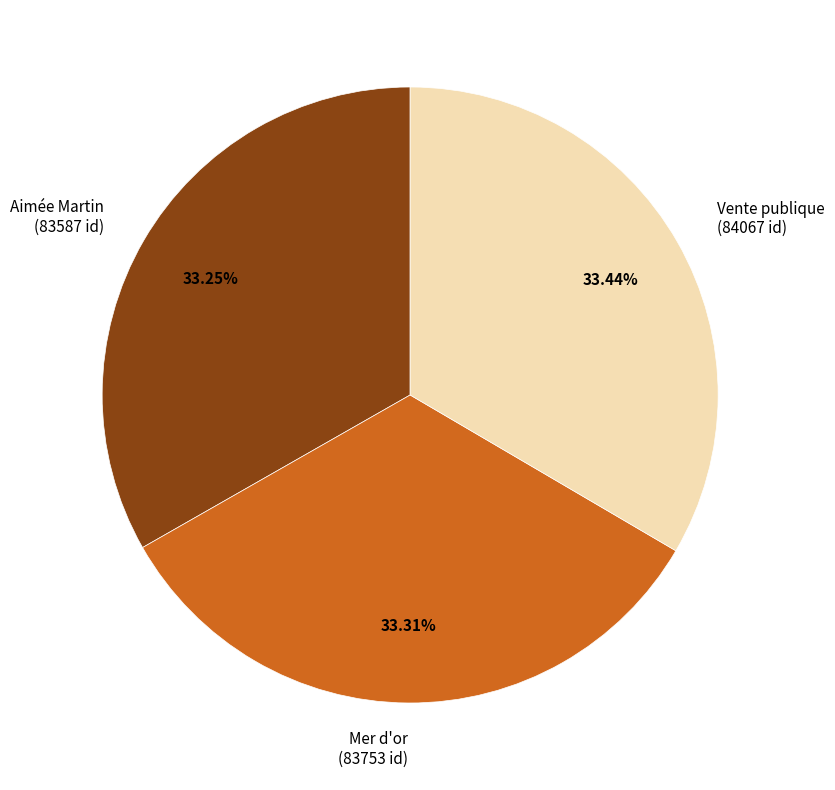

What is the ratio of the value at Mer d'or to the value at Aimée Martin?

1.0